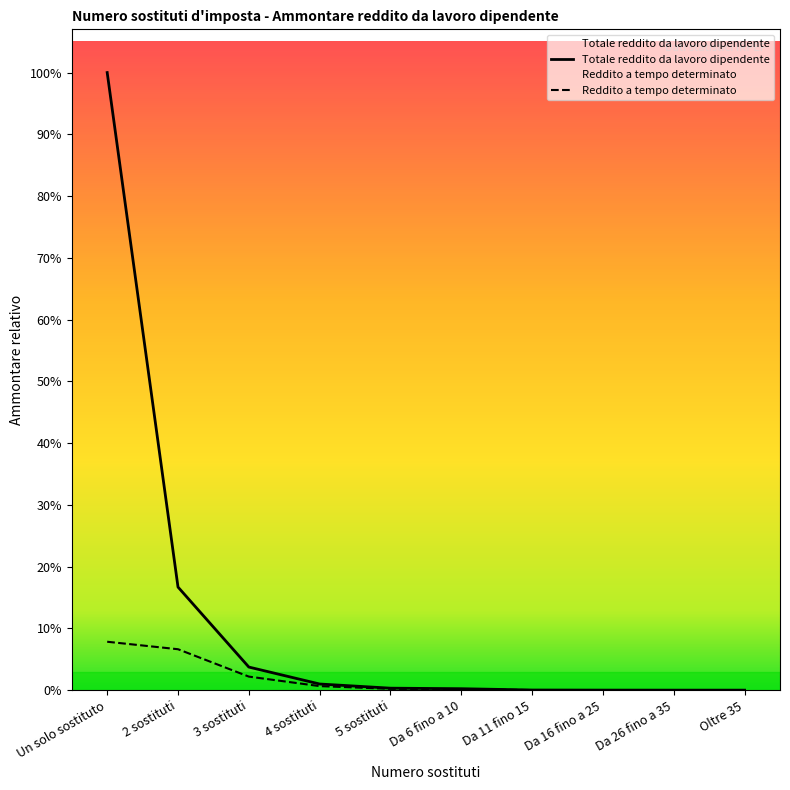

True or false: Totale reddito da lavoro dipendente (Ammontare) has more than 2 interior local peaks.

False